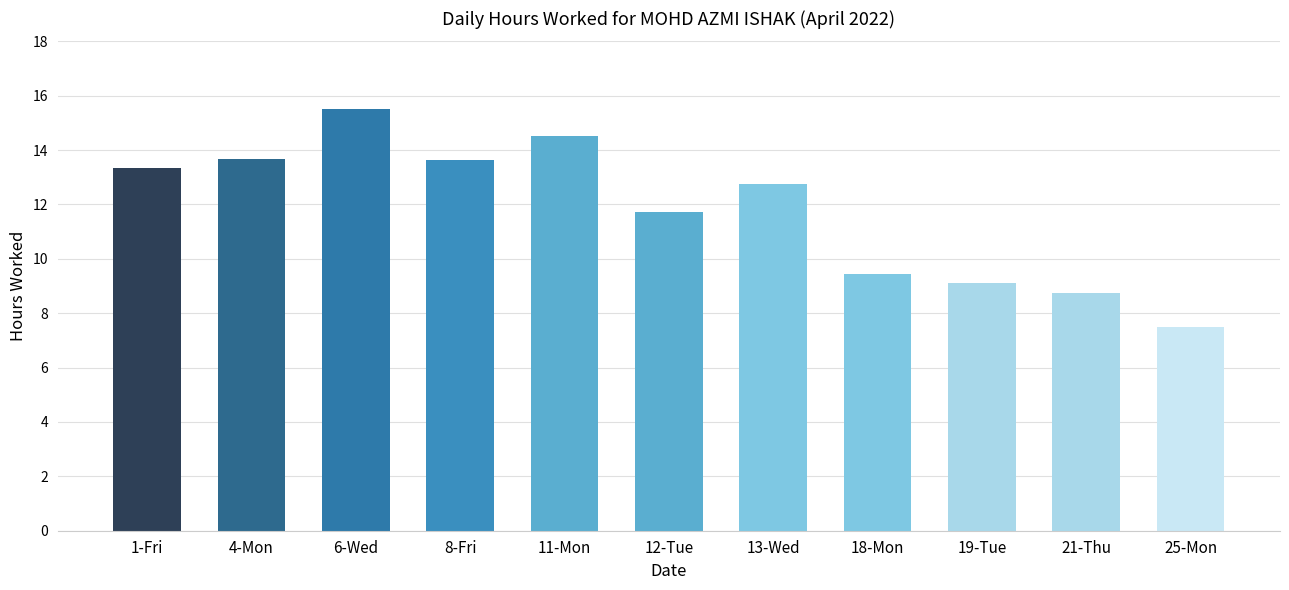

Where does the data first go above 12?

1-Fri